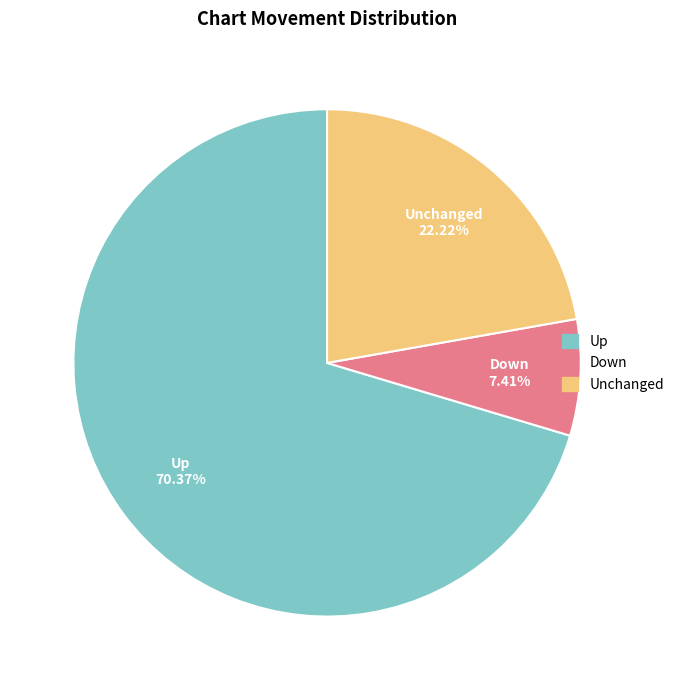

Which slice is the largest?

Up